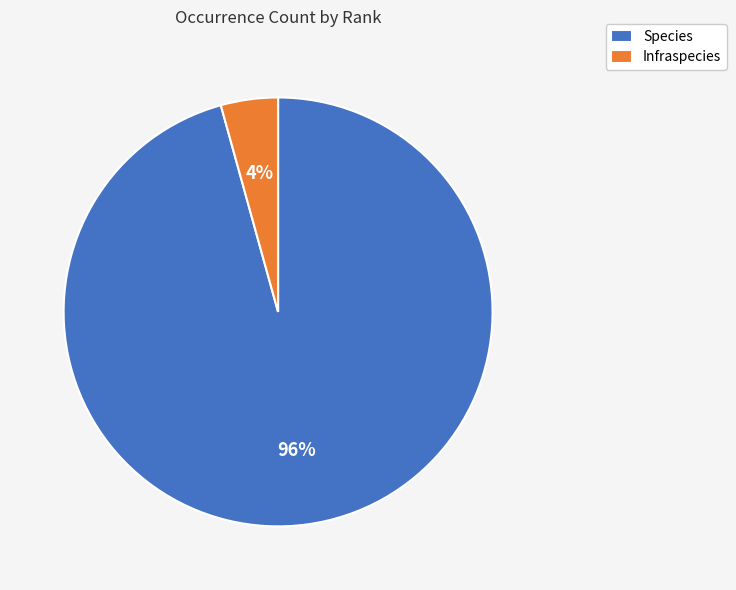

To the nearest percent, what is the combined percentage of Infraspecies and Species?

100%